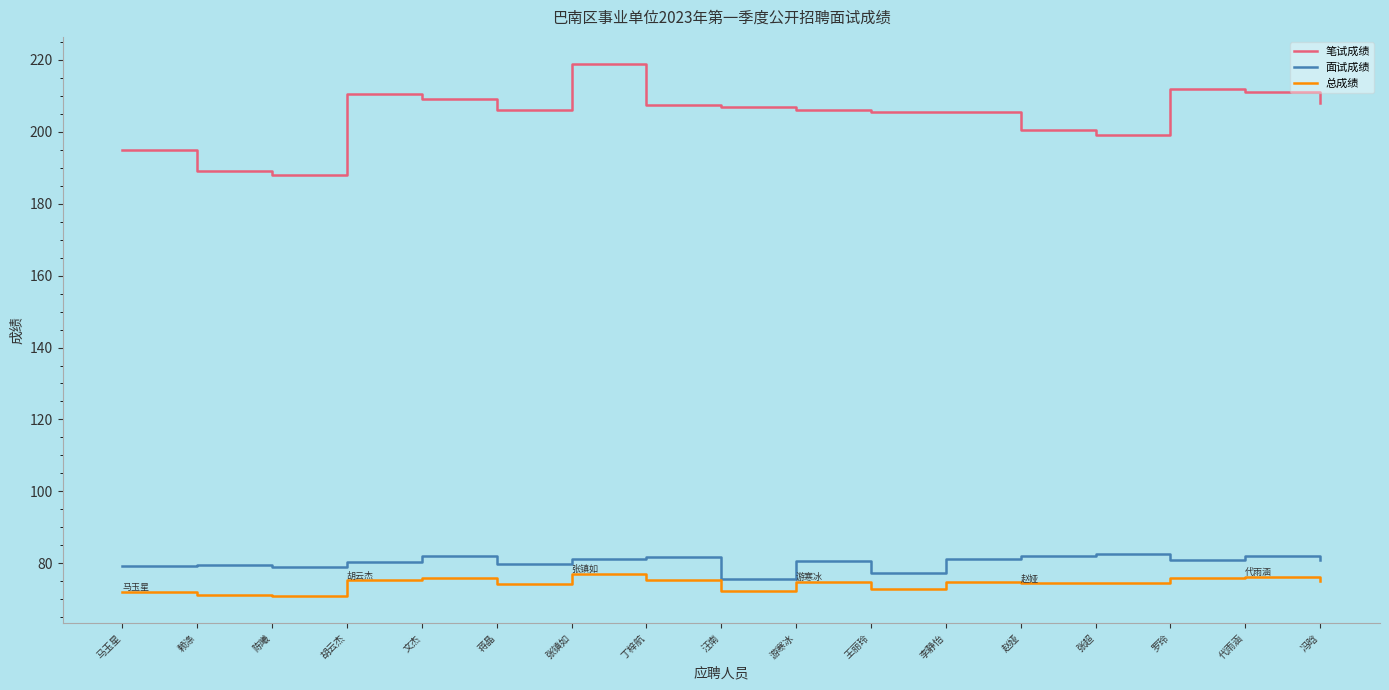

At how many categories does at least one series exceed 218?

1